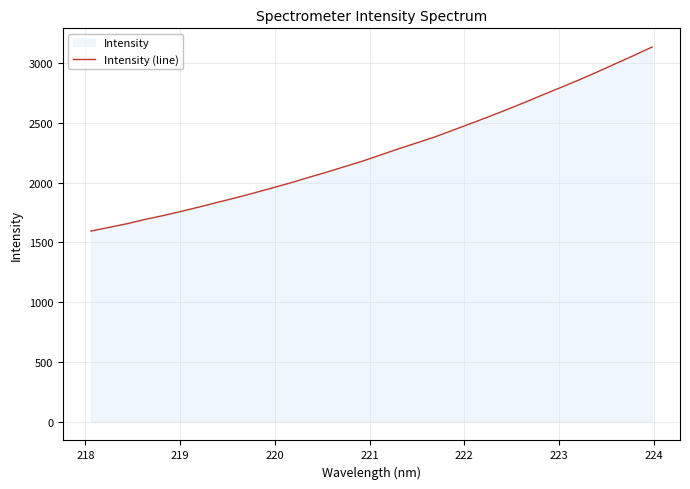

What is the maximum value shown in the chart?

3134.1